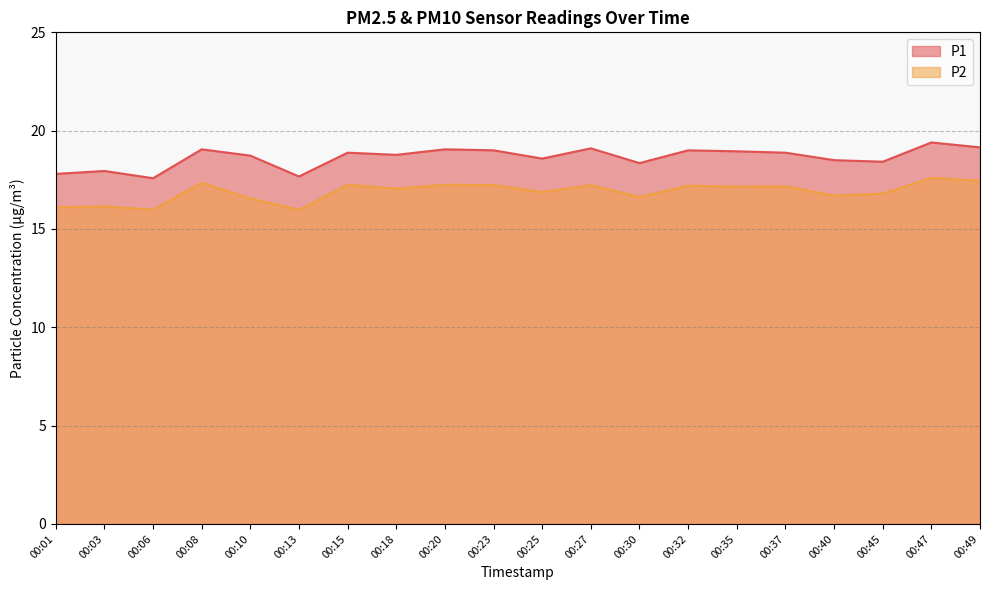

What is the minimum value shown in the chart?

16.0